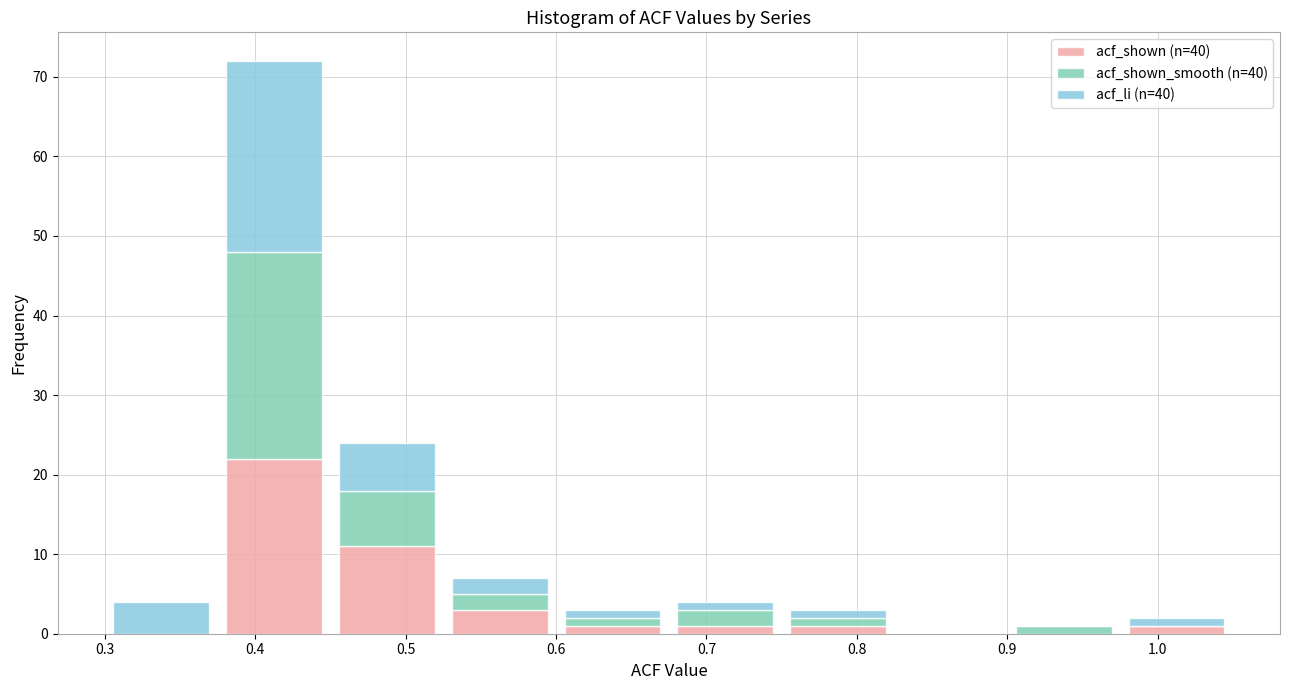

Reading left to right, list every stacked bar in this chart as the range it spans on the x-axis followed by its total height. Neither the bar edges nor the heights are printed on the chart, so give them approximately, as read against the axes.

0.300 to 0.375: 4
0.375 to 0.450: 72
0.450 to 0.525: 24
0.525 to 0.600: 7
0.600 to 0.675: 3
0.675 to 0.750: 4
0.750 to 0.825: 3
0.825 to 0.900: 0
0.900 to 0.975: 1
0.975 to 1.050: 2